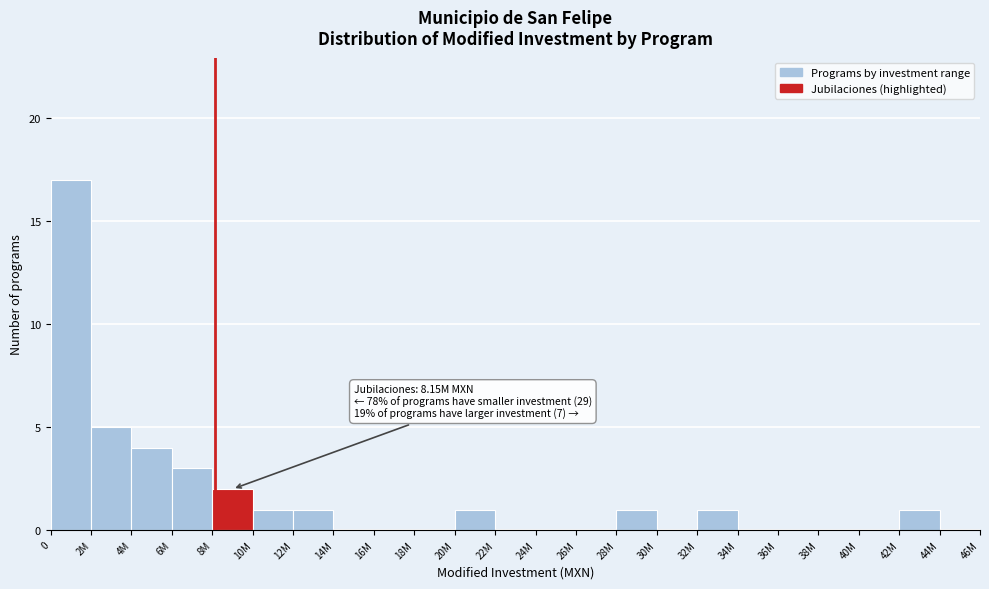

Reading left to right, transcribe all the data shown in this chart.

0=17	2M=5	4M=4	6M=3	8M=2	10M=1	12M=1	14M=0	16M=0	18M=0	20M=1	22M=0	24M=0	26M=0	28M=1	30M=0	32M=1	34M=0	36M=0	38M=0	40M=0	42M=1	44M=0